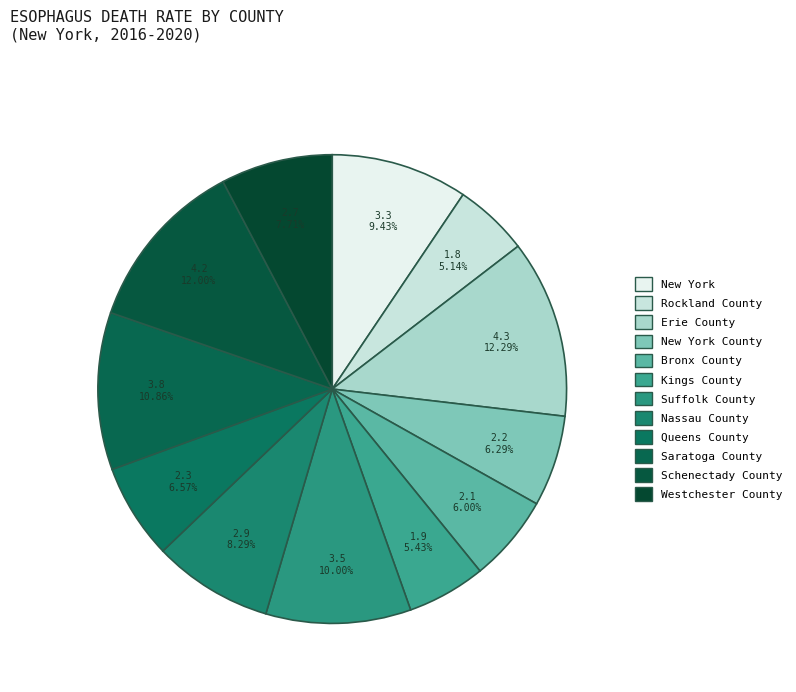

Rank the categories by value from lowest to highest.

Rockland County, Kings County, Bronx County, New York County, Queens County, Westchester County, Nassau County, New York, Suffolk County, Saratoga County, Schenectady County, Erie County